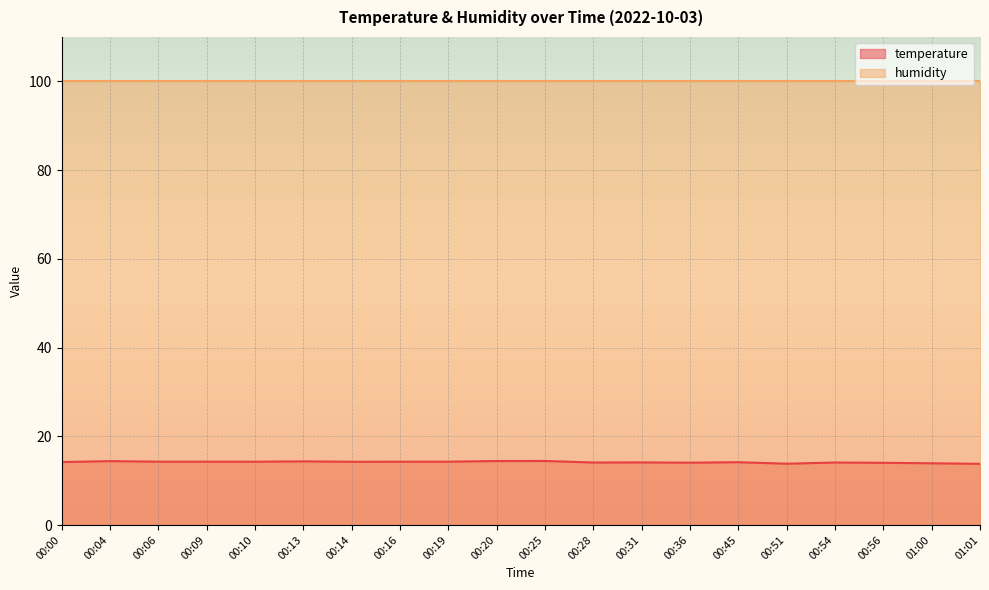

Is it true that the value at 00:16 is 3.8?

False